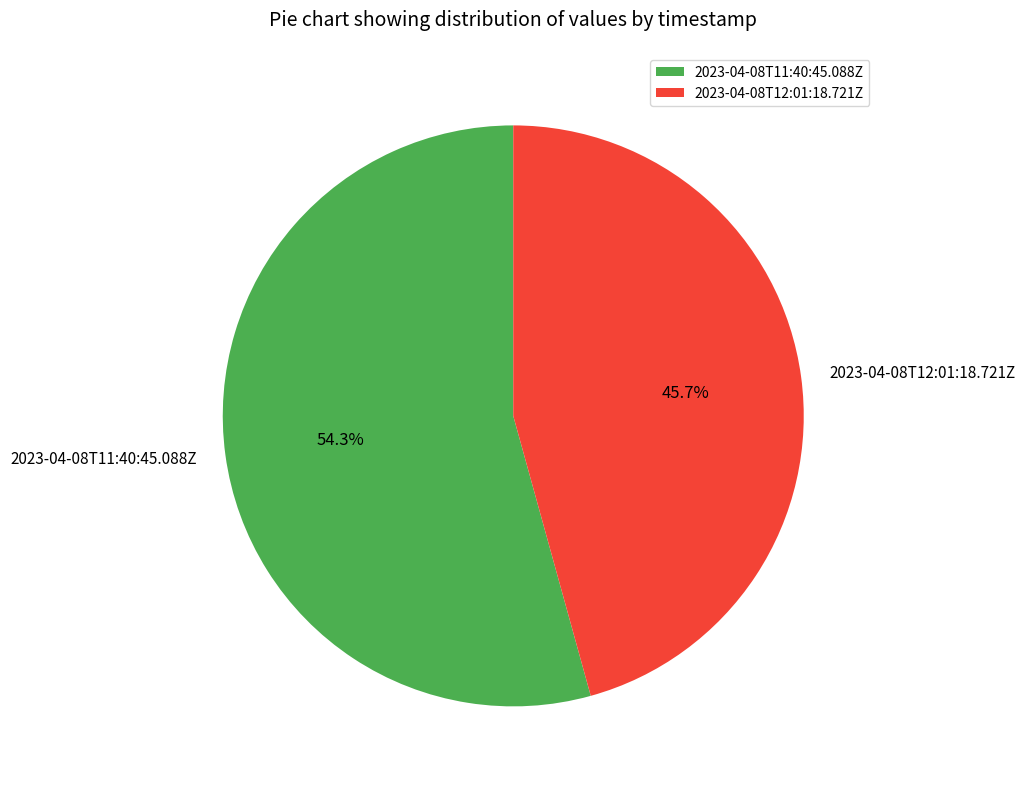

Rank the categories by value from highest to lowest.

2023-04-08T11:40:45.088Z, 2023-04-08T12:01:18.721Z